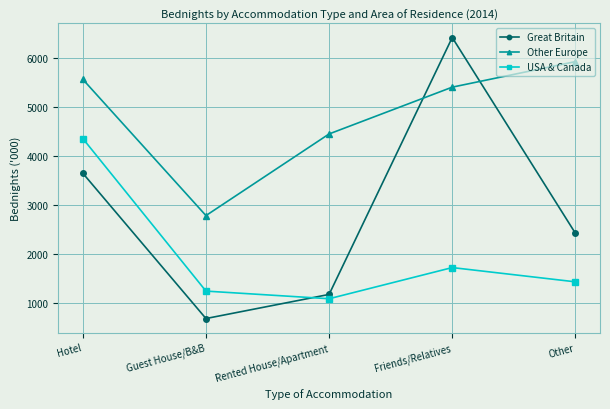

Which label corresponds to the smallest value in the chart?

Guest House/B&B